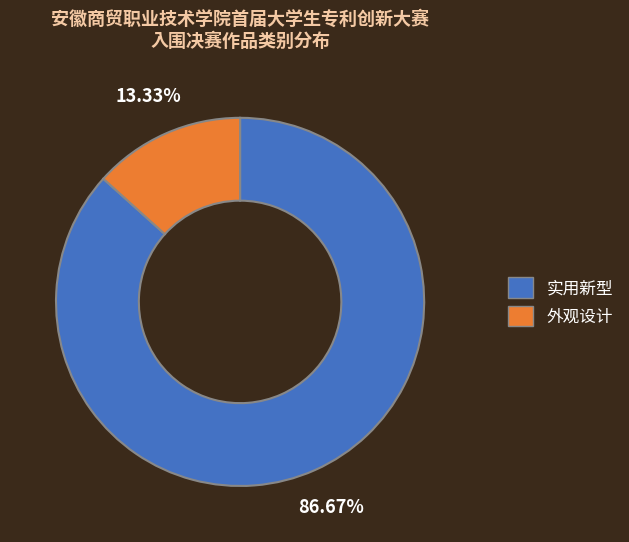

How many segments does this pie chart have?

2